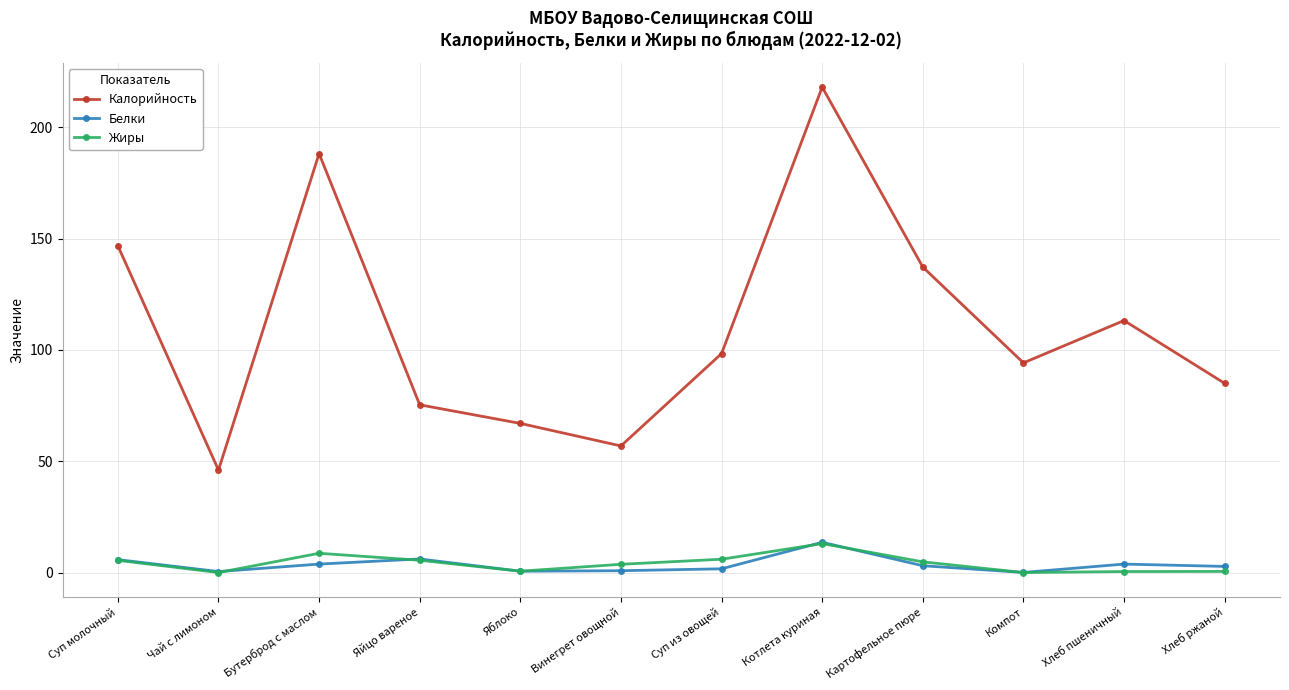

True or false: Белки has more than 0 interior local peaks.

True